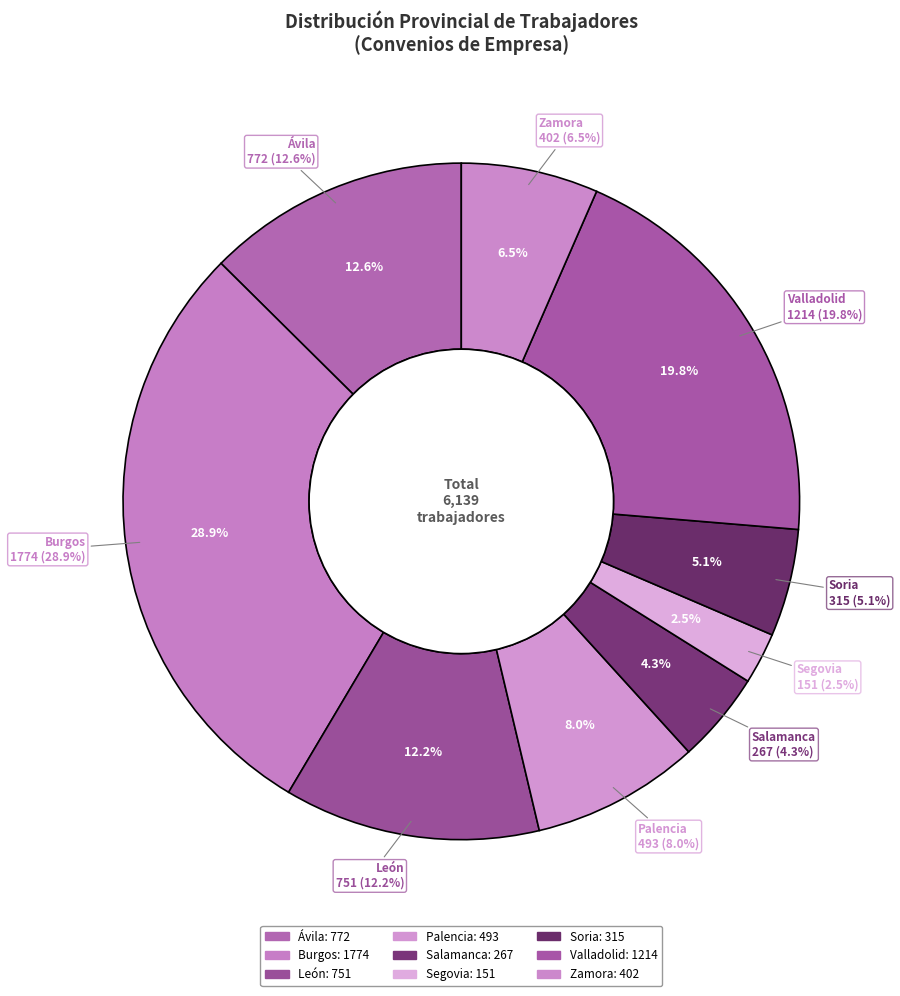

Is it true that Palencia is 8% of the pie?

True